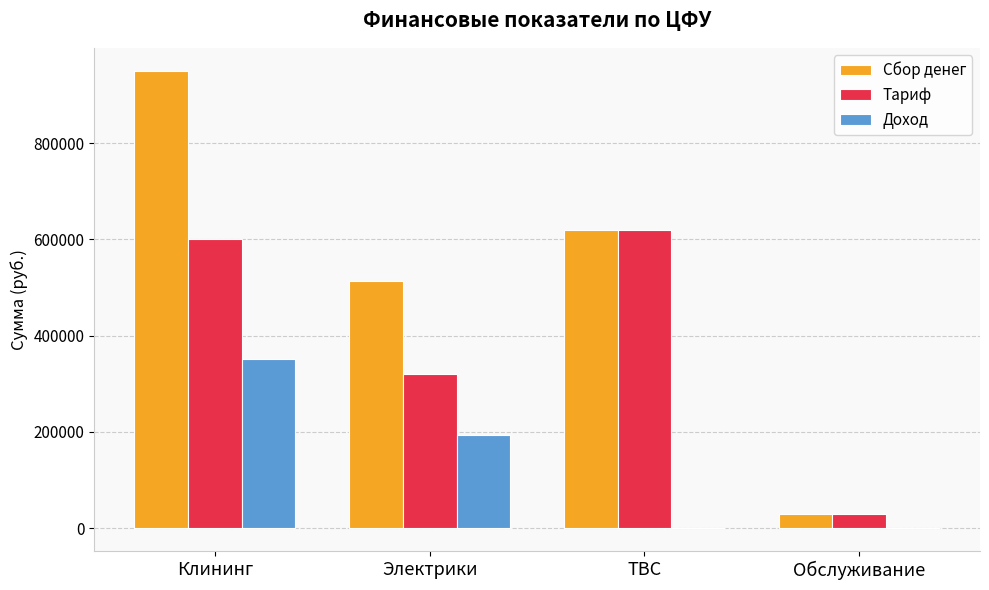

True or false: Сбор денег has a value of 1311516.3 at Клининг.

False